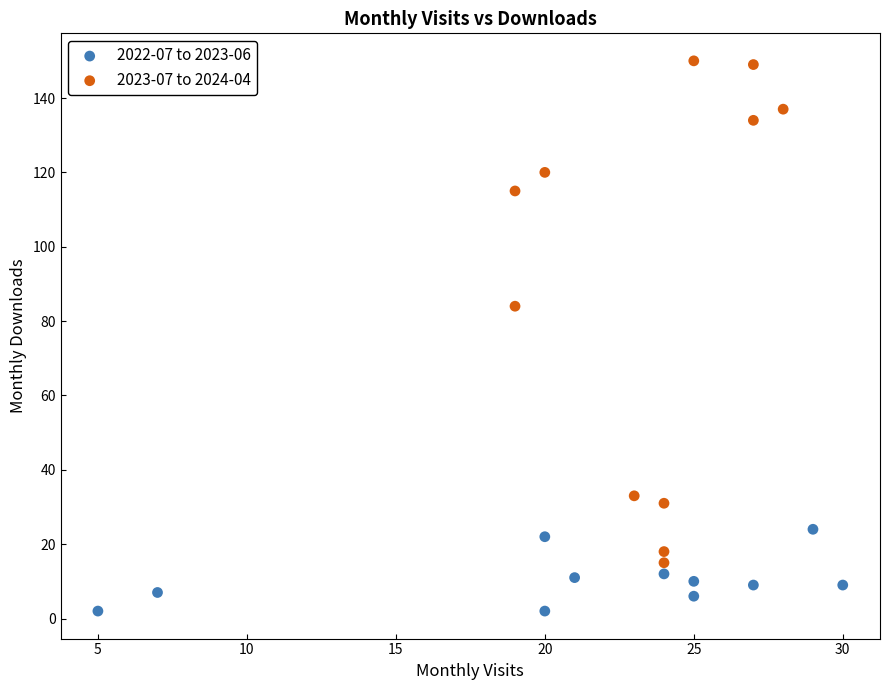

Which series contains the lowest Y value?

2022-07 to 2023-06